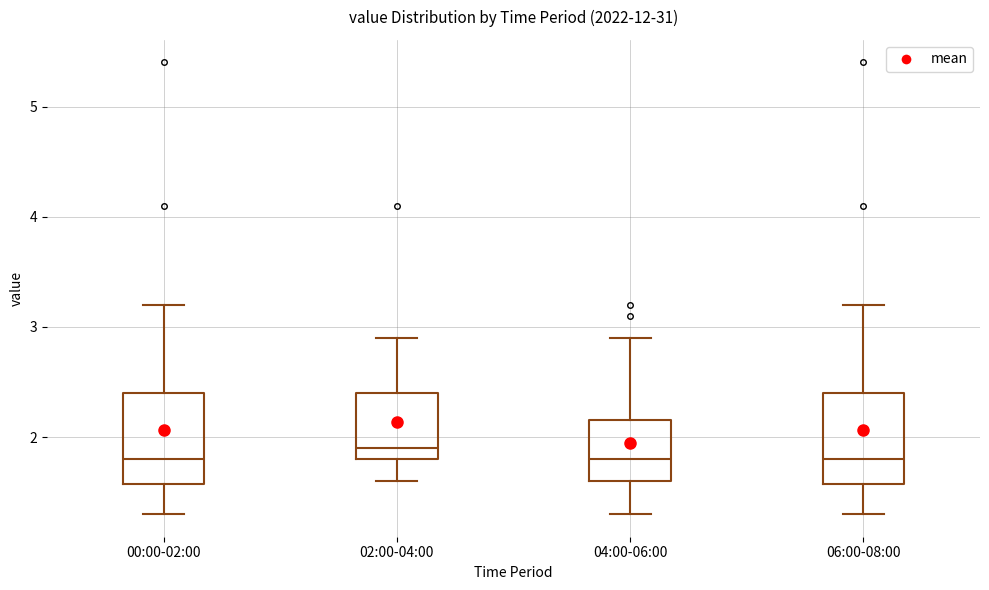

Reading left to right, read every box against the y-axis: the position of its median line, the range the box covers, and the ends of its whiskers. The values are not printed on the chart, so give them approximately, as read against the axis.

00:00-02:00: median 1.8, box 1.6 to 2.4, whiskers 1.3 to 3.2
02:00-04:00: median 1.9, box 1.8 to 2.4, whiskers 1.6 to 2.9
04:00-06:00: median 1.8, box 1.6 to 2.2, whiskers 1.3 to 2.9
06:00-08:00: median 1.8, box 1.6 to 2.4, whiskers 1.3 to 3.2